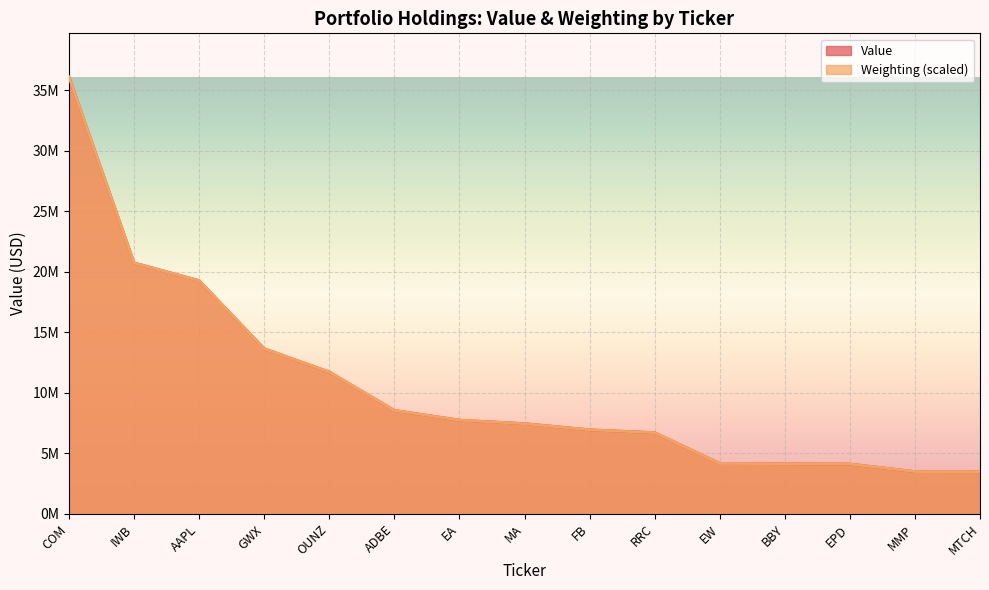

The Value series shows 11723000.0 at OUNZ. True or false?

True